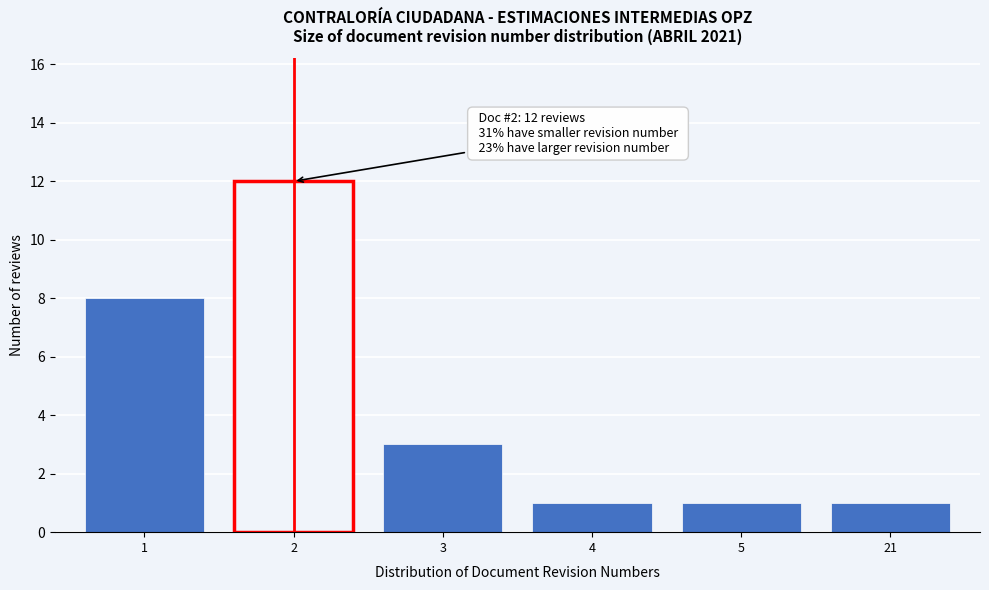

Reading left to right, extract all data points from this chart.

8	12	3	1	1	1